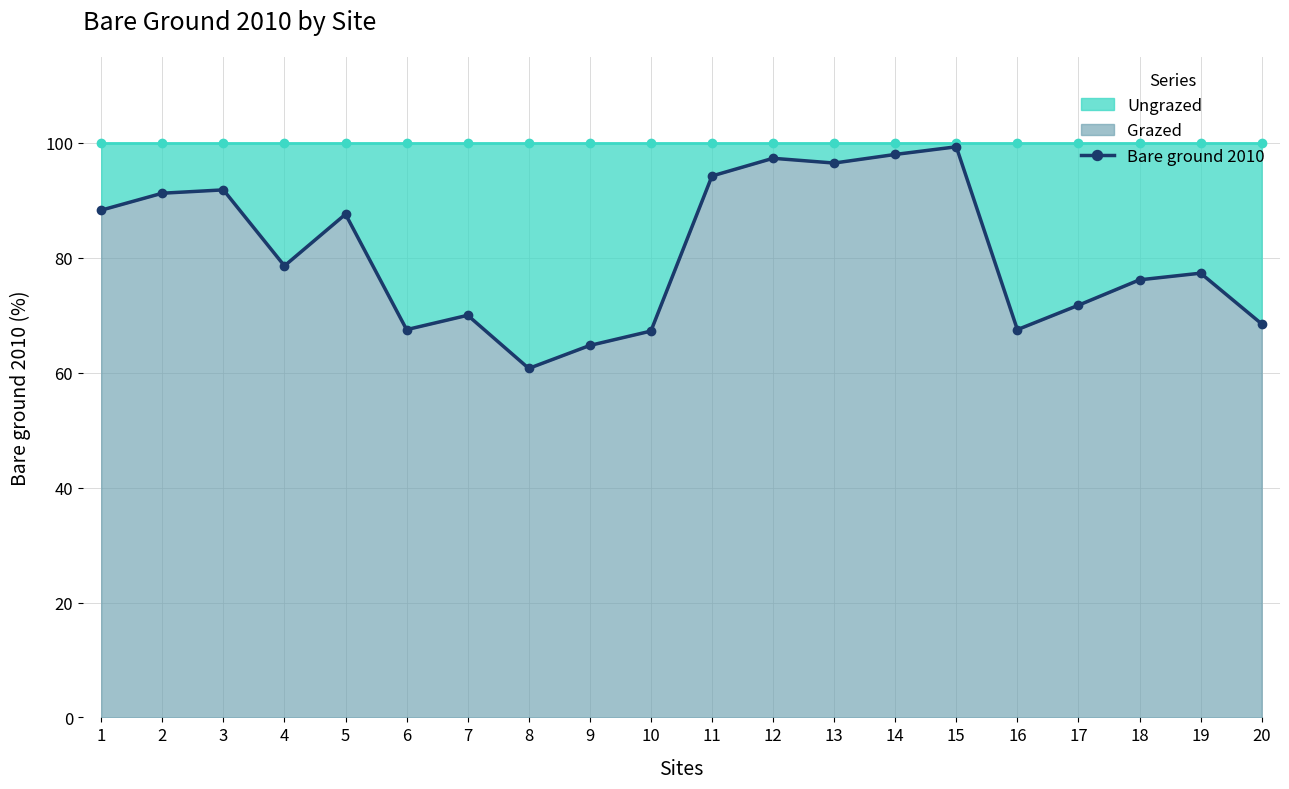

Rank the categories by value from lowest to highest.

8, 9, 10, 6, 16, 20, 7, 17, 18, 19, 4, 5, 1, 2, 3, 11, 13, 12, 14, 15